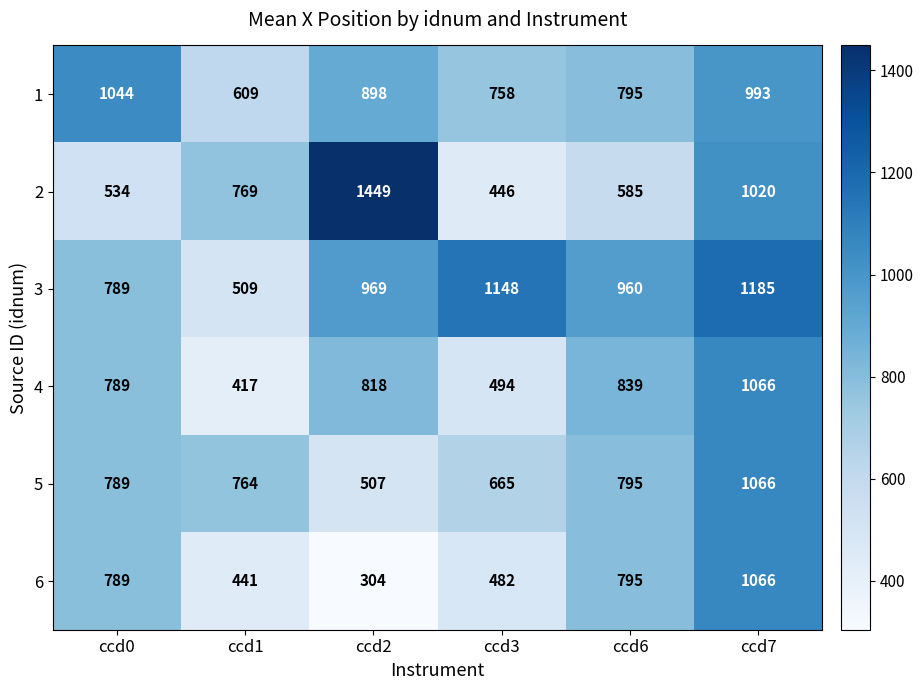

What is the difference between the second highest and second lowest values in the 2 series?

486